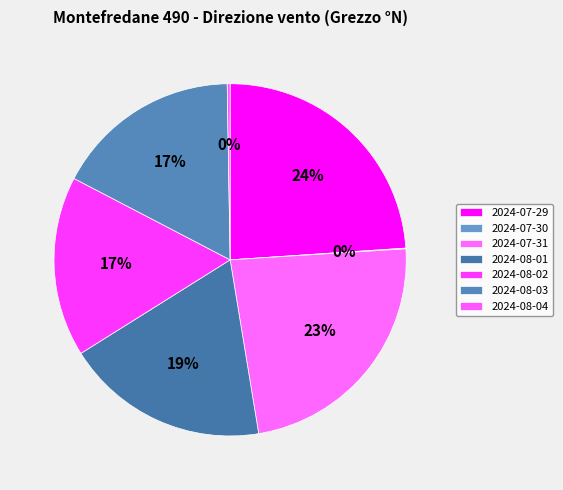

To the nearest percent, what is the average slice percentage?

14%